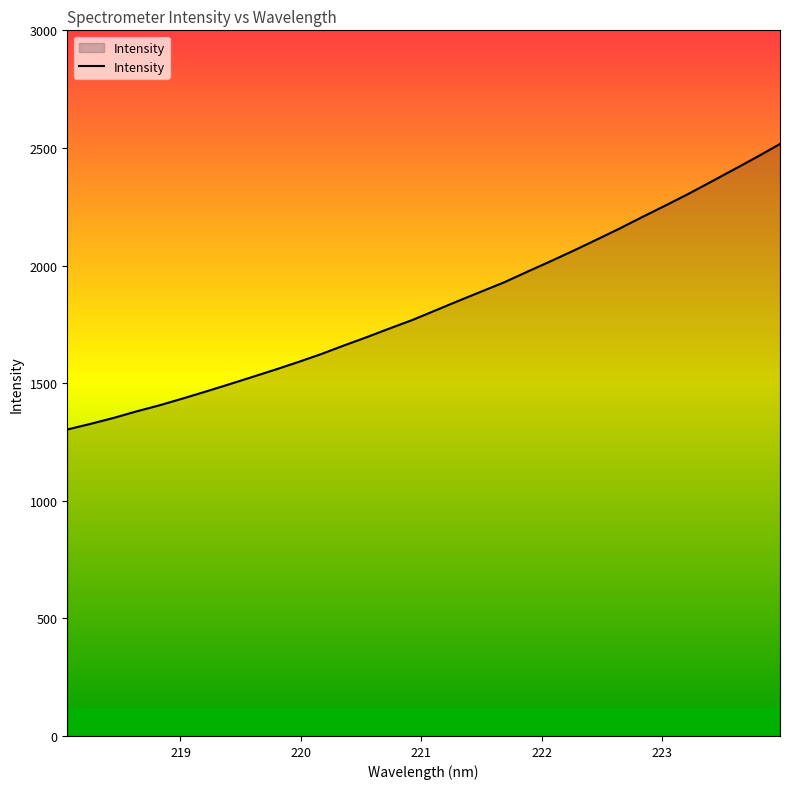

True or false: the data has more than 1 interior local peaks.

False